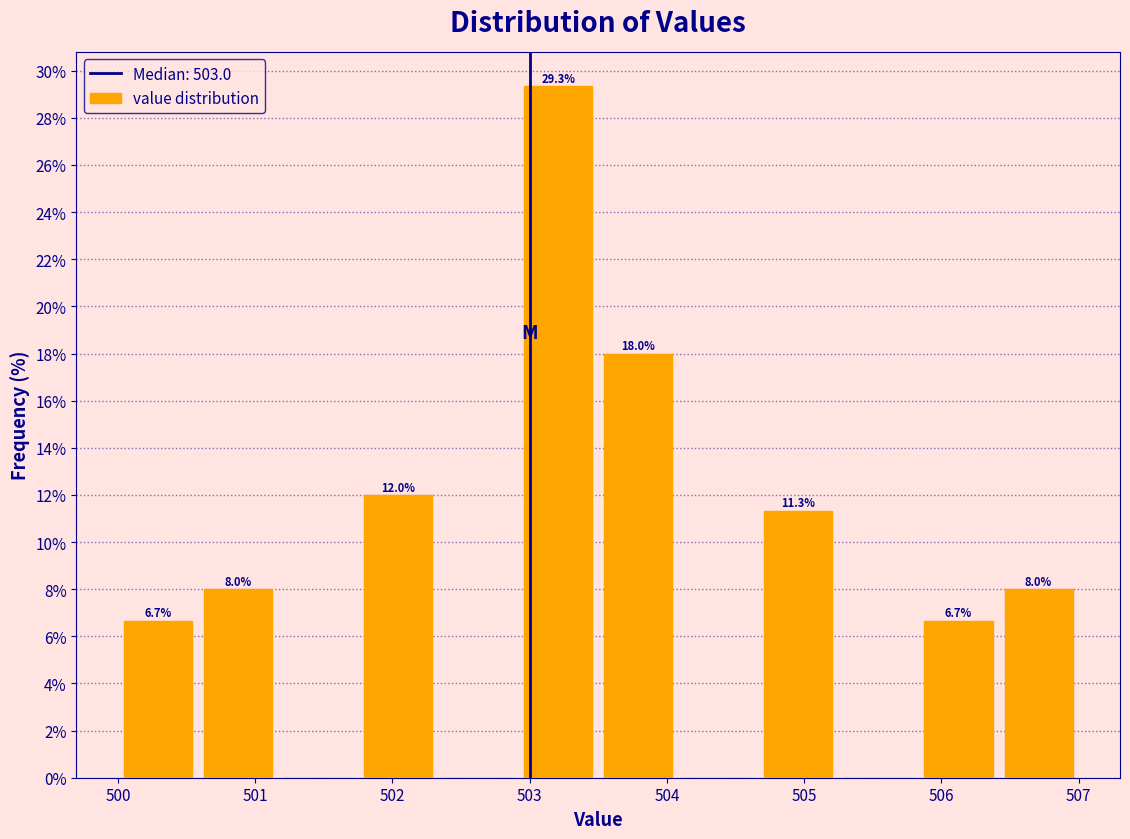

Over which range of the x-axis is the bar tallest?

502.9 to 503.5